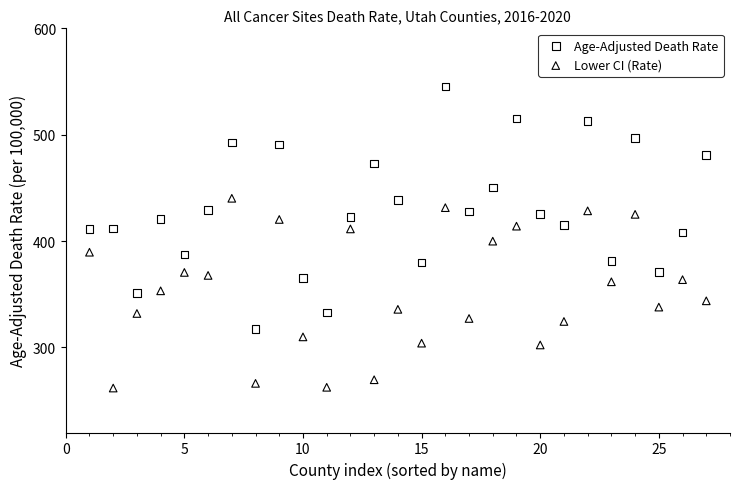

Which series has the largest Y range (max minus min)?

Age-Adjusted Death Rate